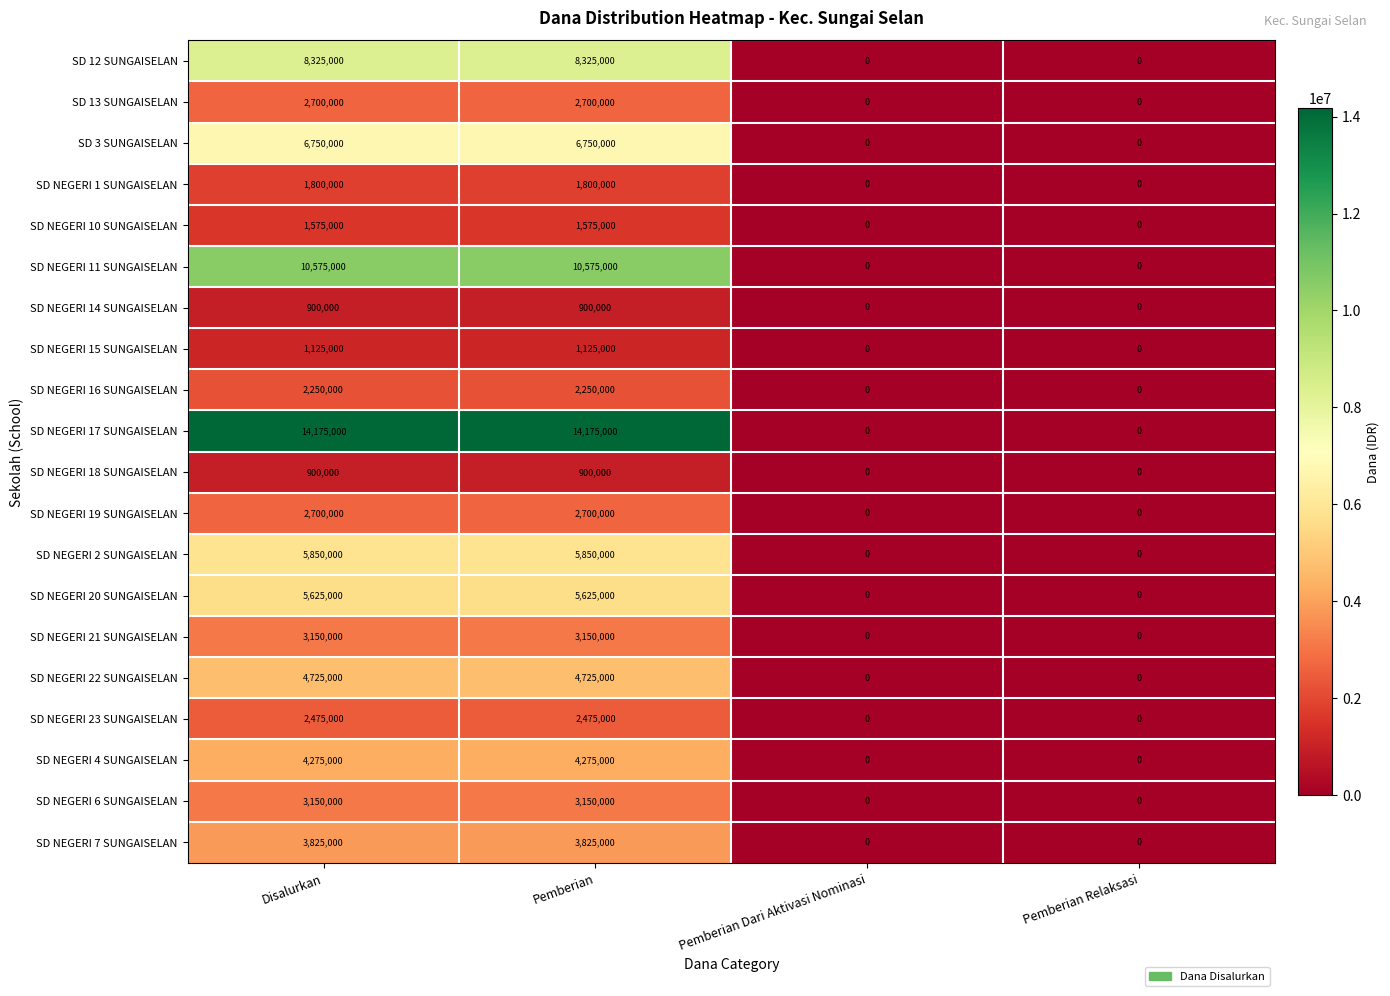

Between Disalurkan and Pemberian Dari Aktivasi Nominasi, which series saw the biggest shift?

SD NEGERI 17 SUNGAISELAN